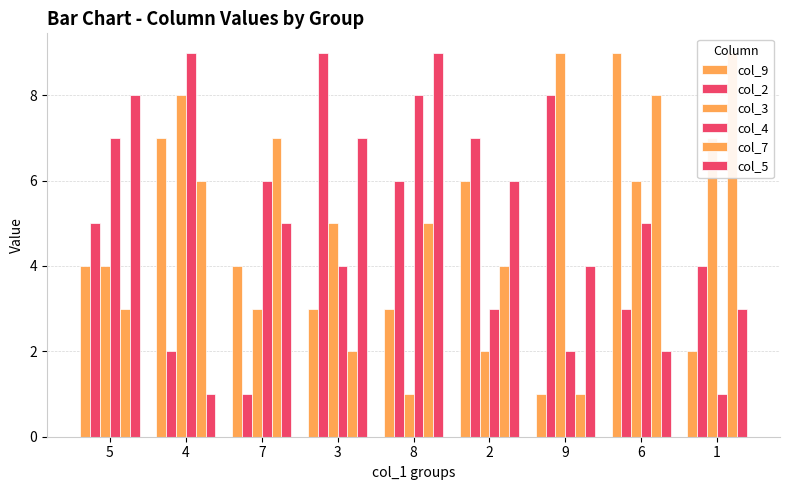

What position from the left is 7?

3